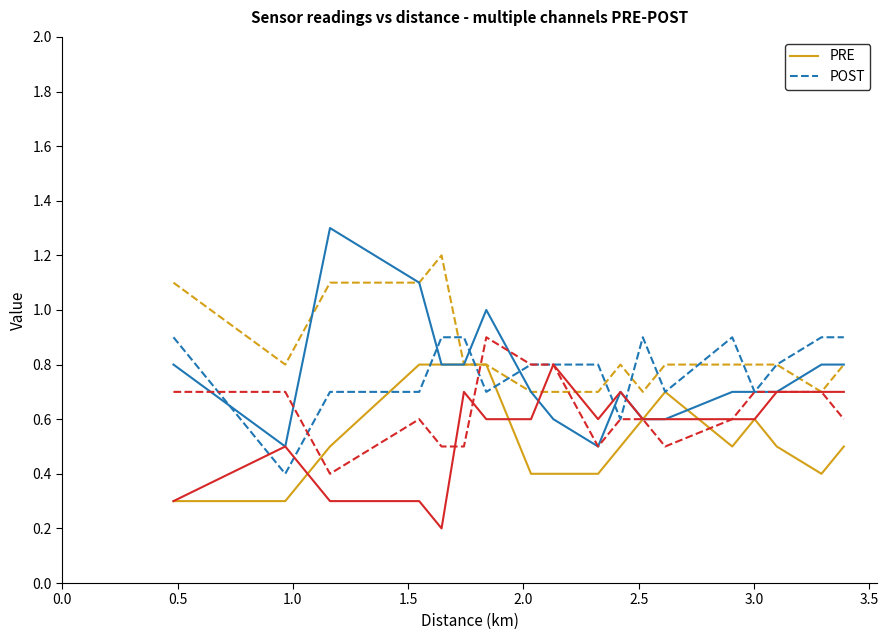

What is the greatest value displayed?

1.3